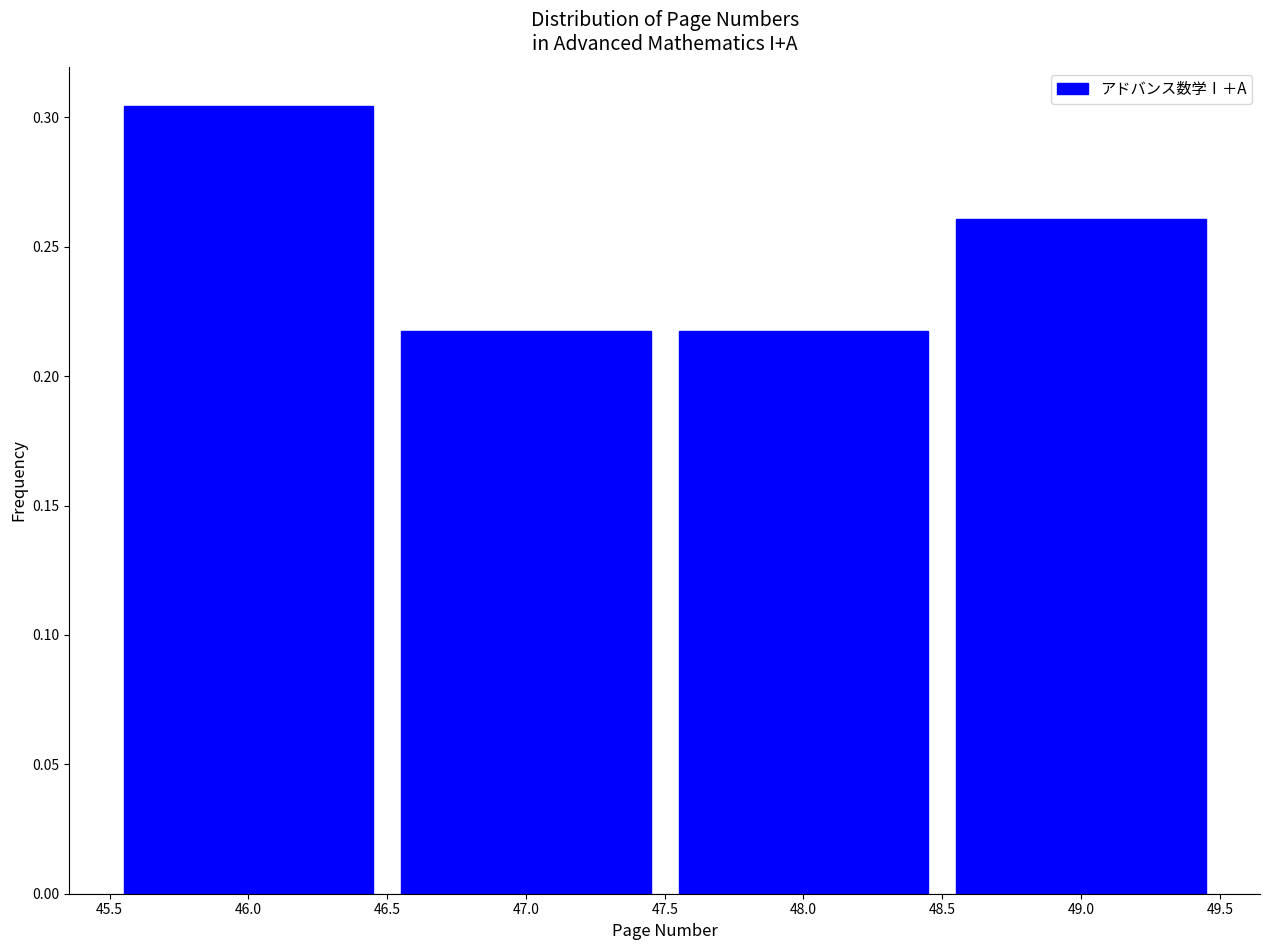

Reading left to right, list every bar in this chart as the range it spans on the x-axis followed by its height. The values are not printed on the chart, so give them approximately, as read against the axis.

45.5 to 46.5: 0.305
46.5 to 47.5: 0.215
47.5 to 48.5: 0.215
48.5 to 49.5: 0.260